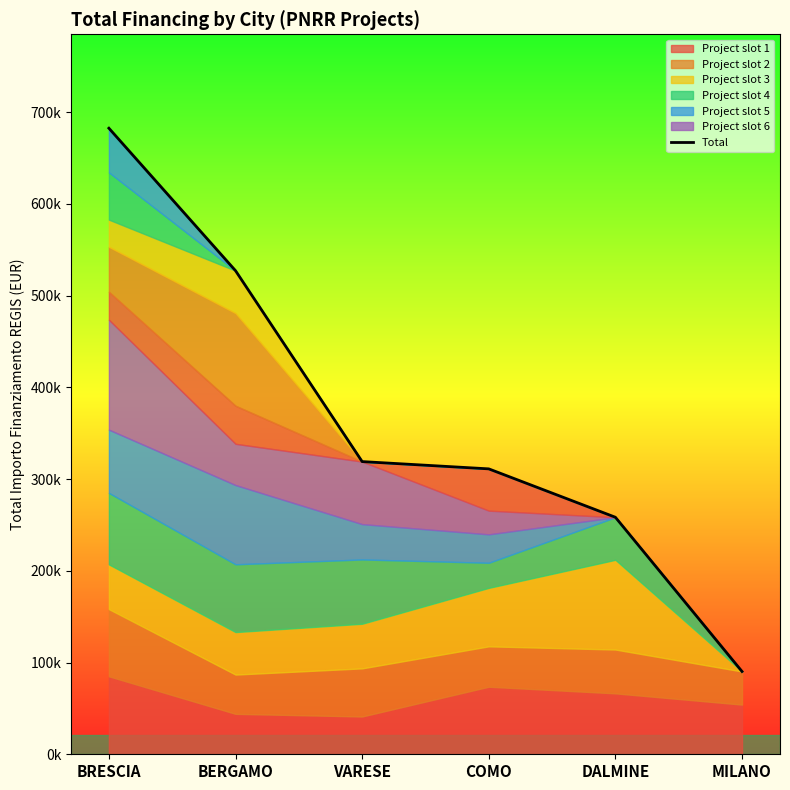

Which label corresponds to the largest value in the chart?

BRESCIA